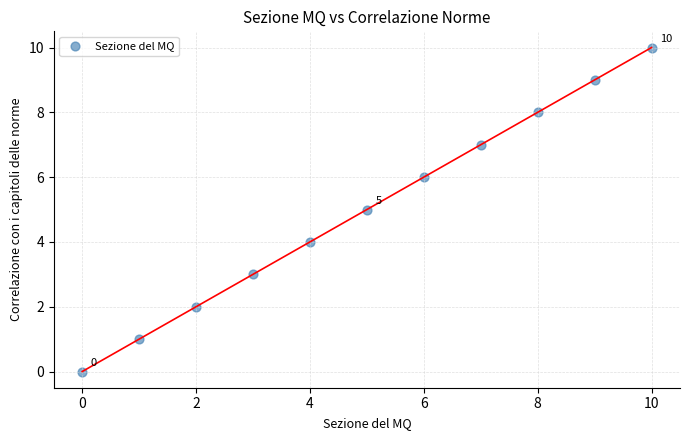

What is the average Y value?

5